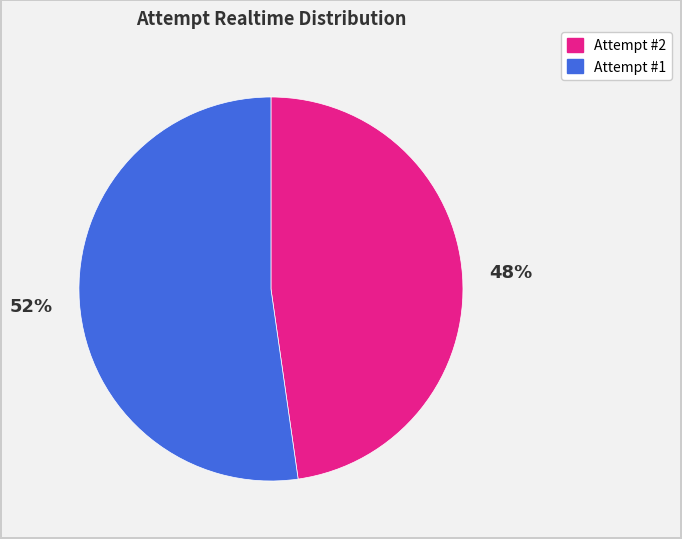

To the nearest percent, what percentage of the pie is Attempt #1?

52%